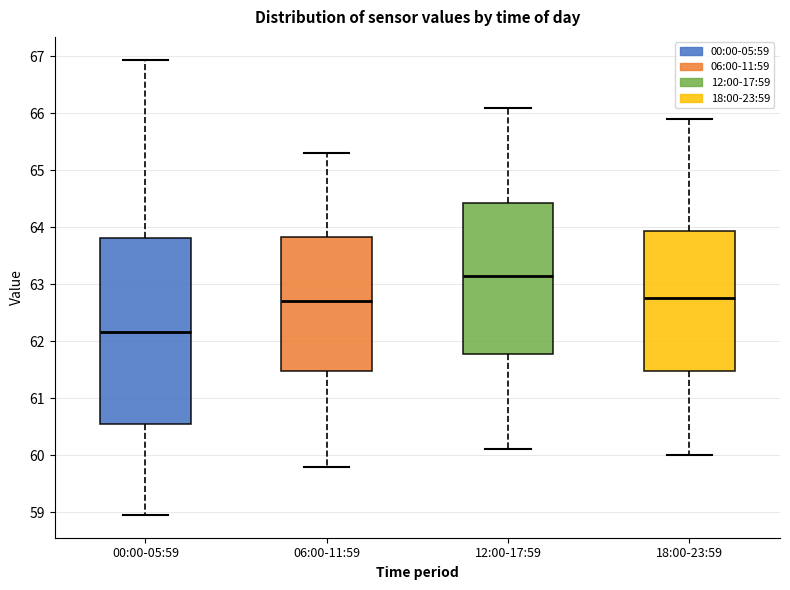

Which box's median line is the lowest?

00:00-05:59